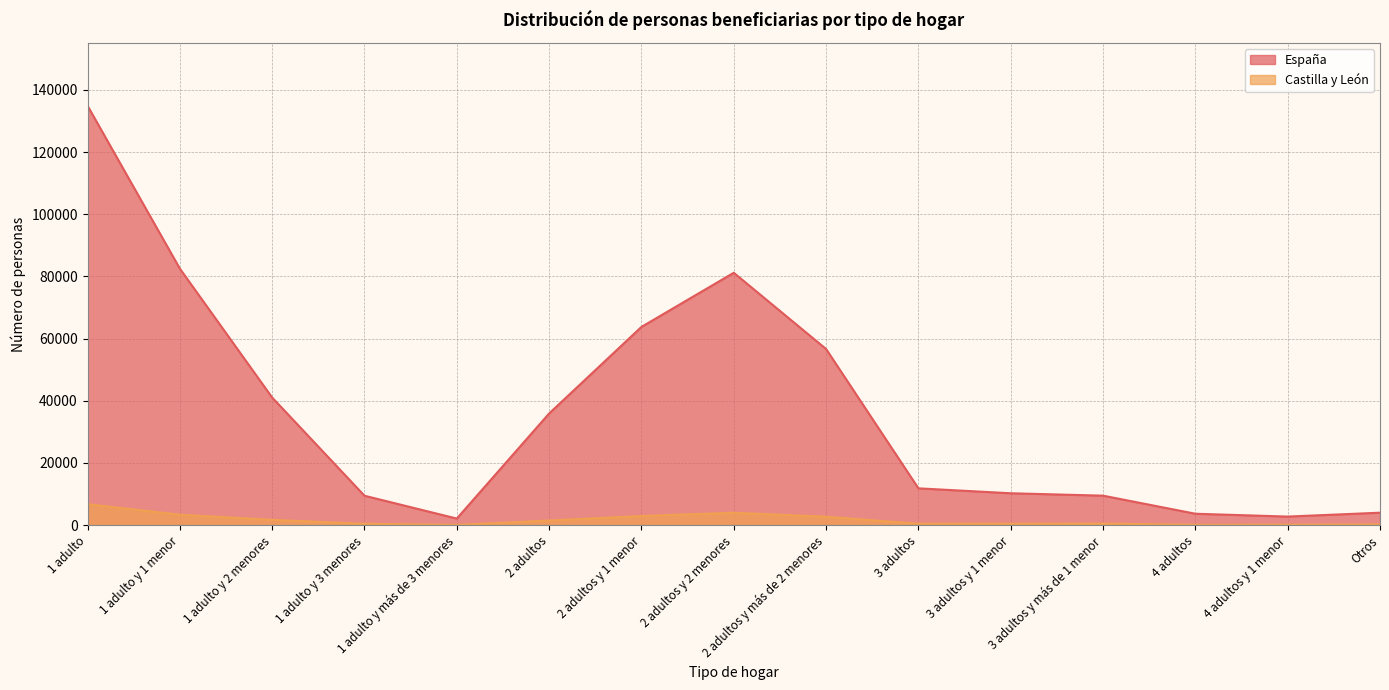

Reading left to right, extract all data points from this chart.

España: 134943	82528	41051	9463	2118	35920	63775	81192	56664	11843	10256	9485	3670	2758	4004
Castilla y León: 6753	3355	1709	437	82	1489	2940	3986	2712	452	452	498	115	130	236